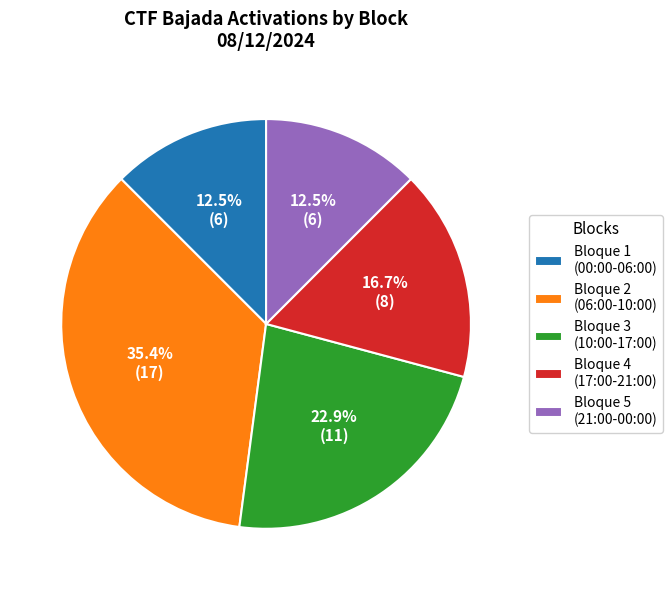

What is the largest slice in the pie chart?

Bloque 2 (06:00-10:00)